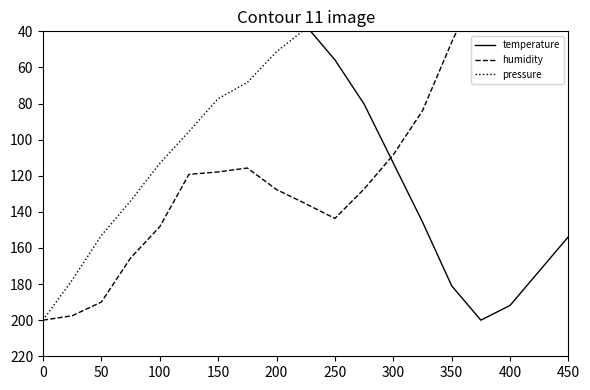

At how many categories does at least one series exceed 127?

15